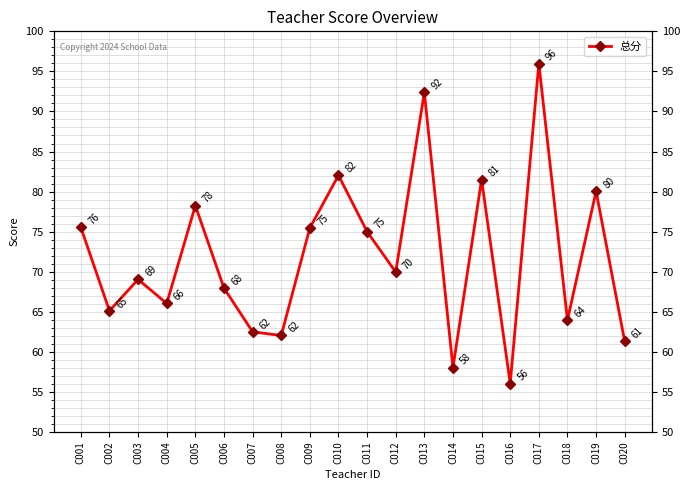

True or false: the data has more than 2 interior local peaks.

True